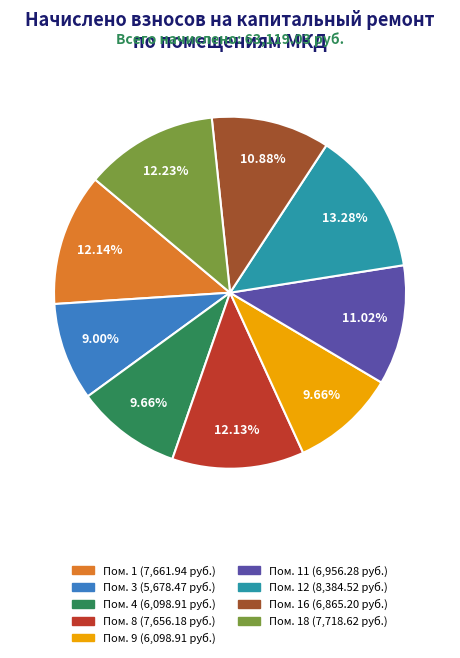

Does any single category account for the majority?

No